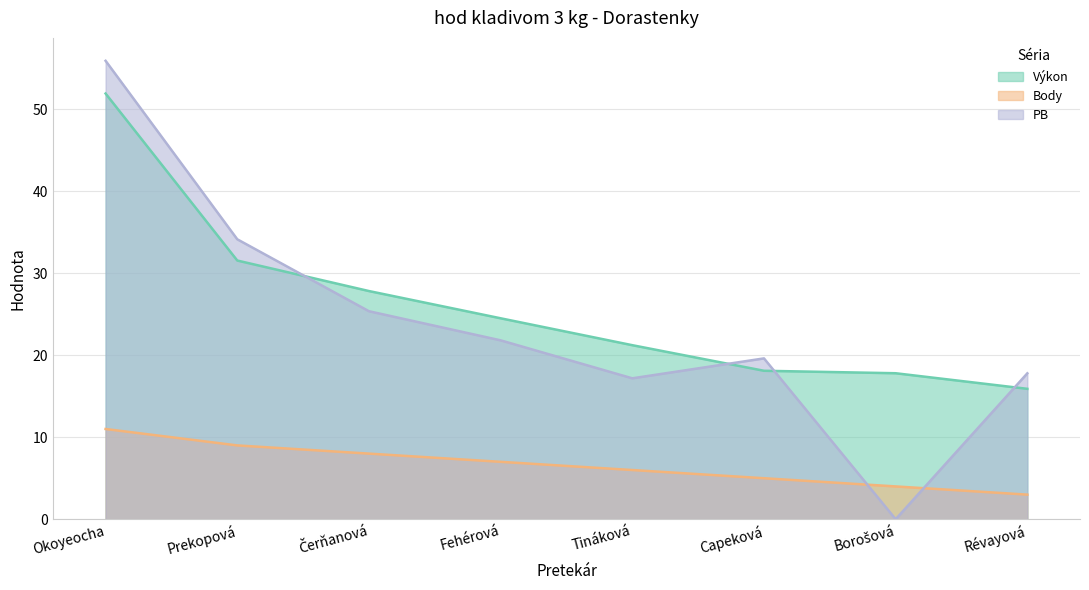

What value does the Body series have at Prekopová?

9.0